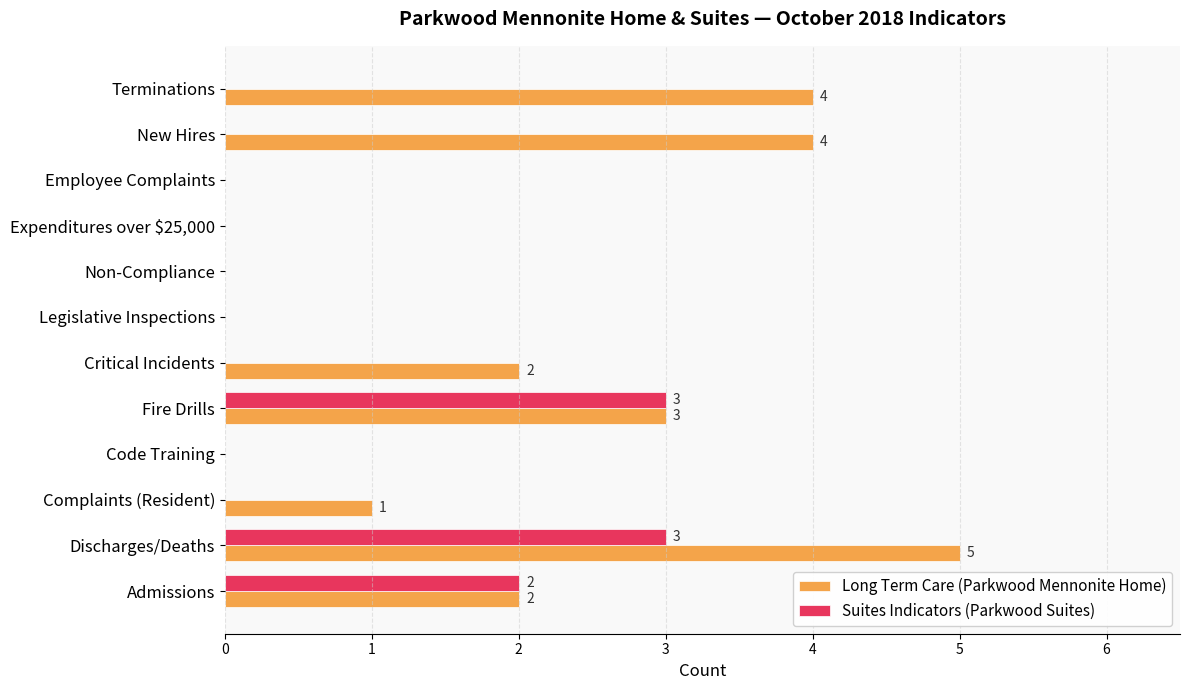

Is the value of Long Term Care (Parkwood Mennonite Home) at Complaints (Resident) greater than the value of Suites Indicators (Parkwood Suites) at Code Training?

Yes